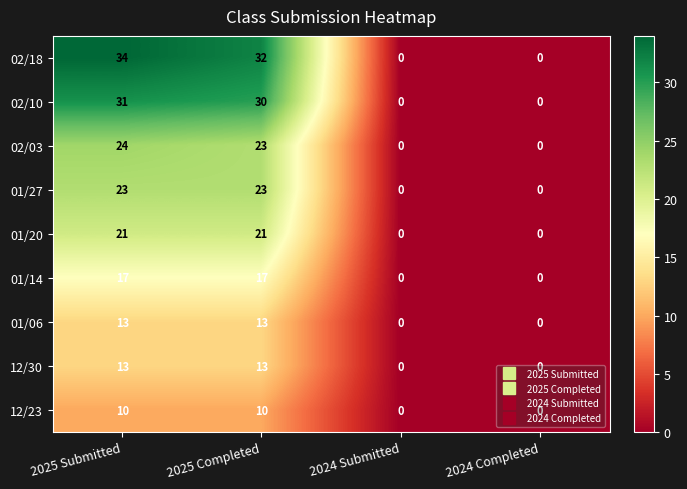

What is the highest value of the 01/14 series?

17